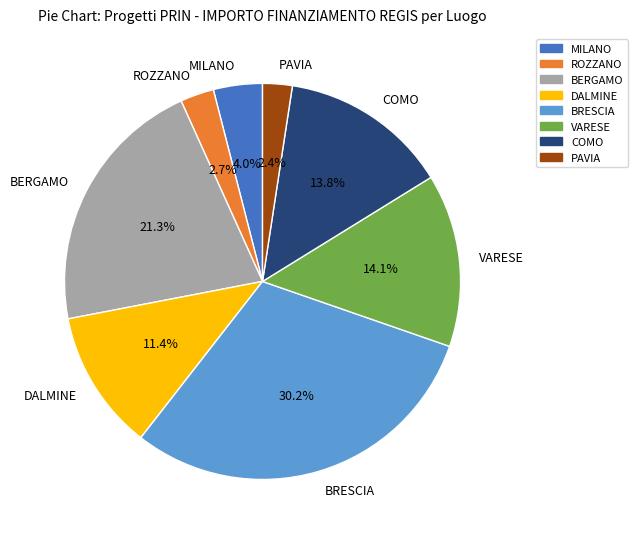

What percentage is NOT represented by PAVIA?

97.6%